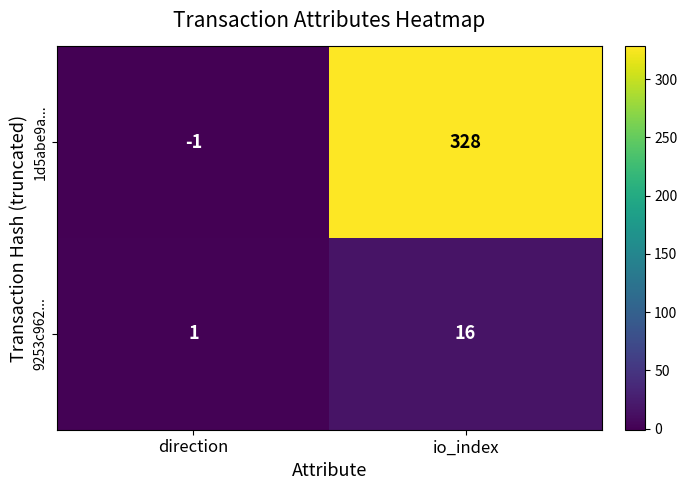

What is the difference between the maximum and minimum values in the 9253c962... series?

15